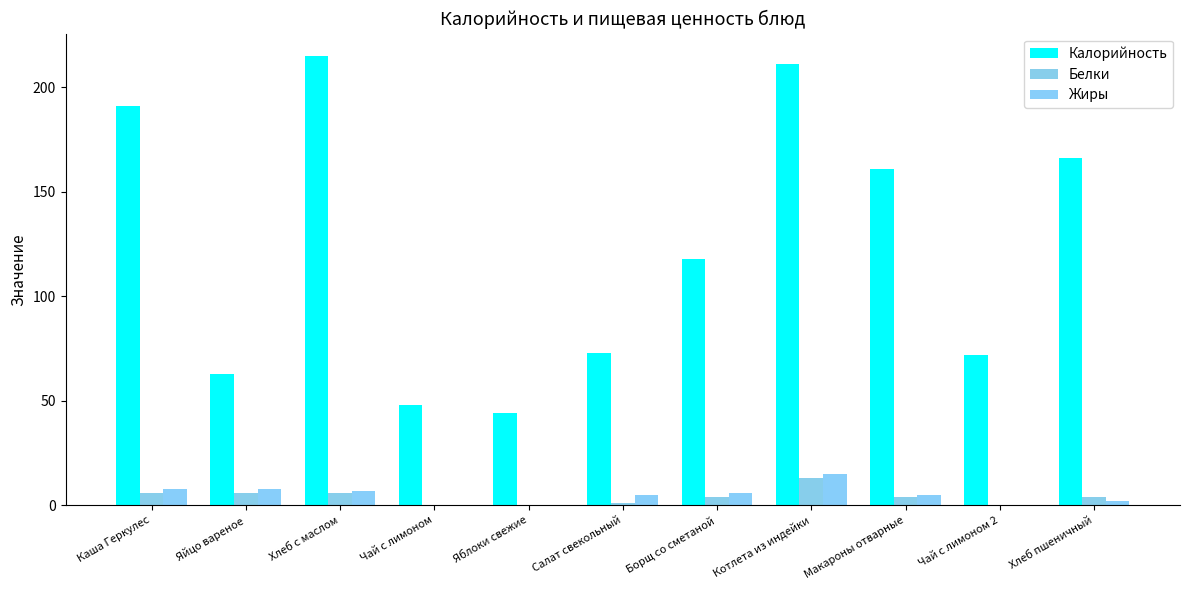

True or false: Белки has a value of 6.3 at Хлеб пшеничный.

False